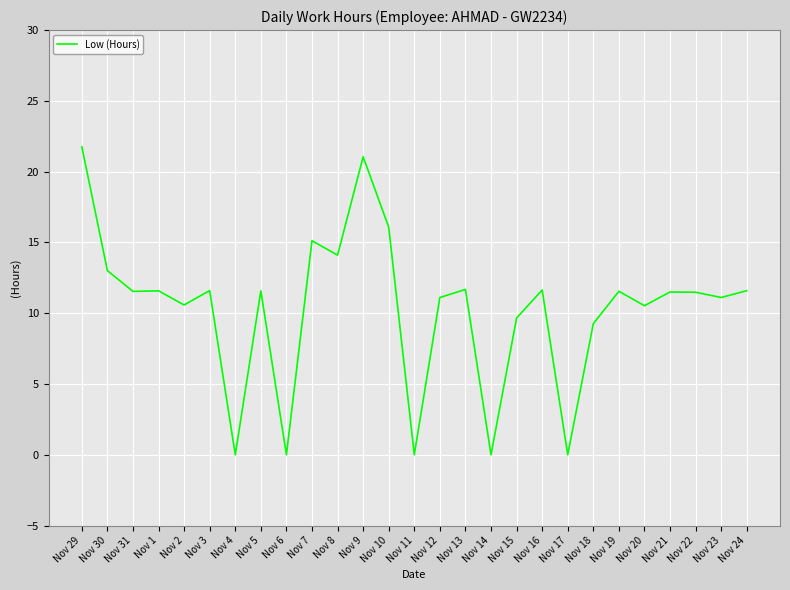

True or false: the data shows 14.1 at Nov 8.

True